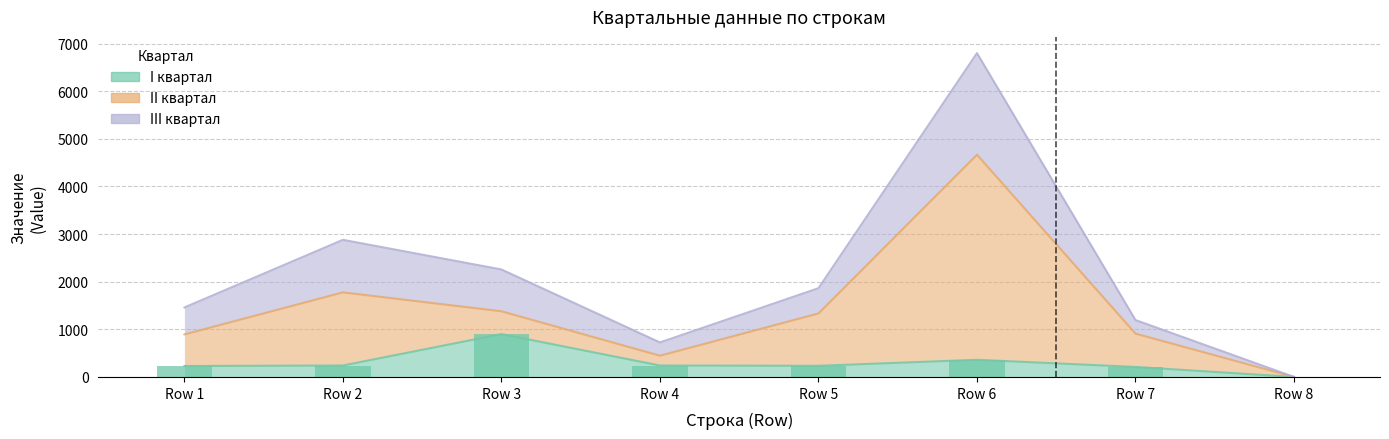

Which series changed the most between Row 2 and Row 5?

III квартал